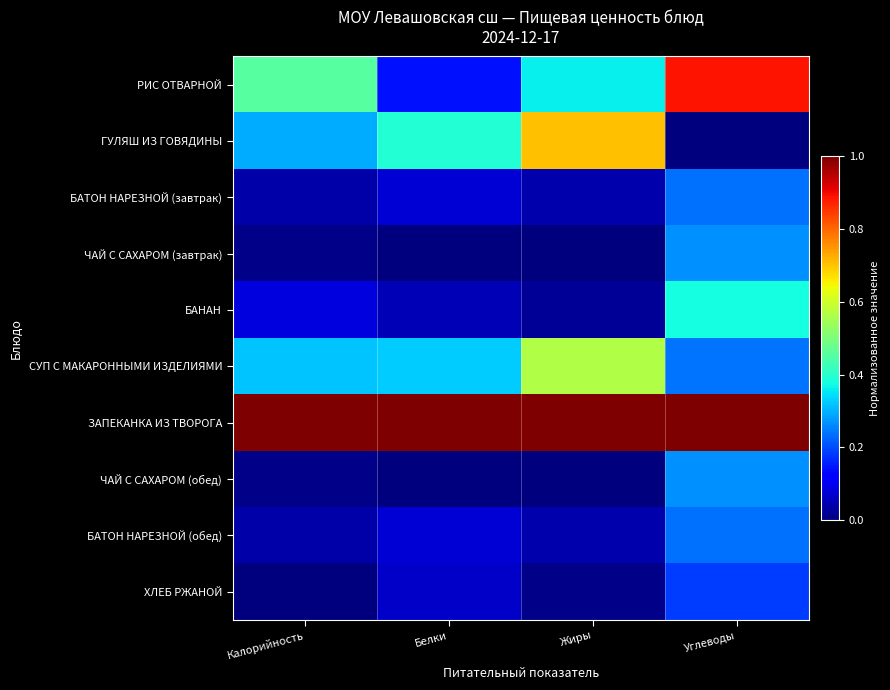

How many categories are shown in the chart?

4